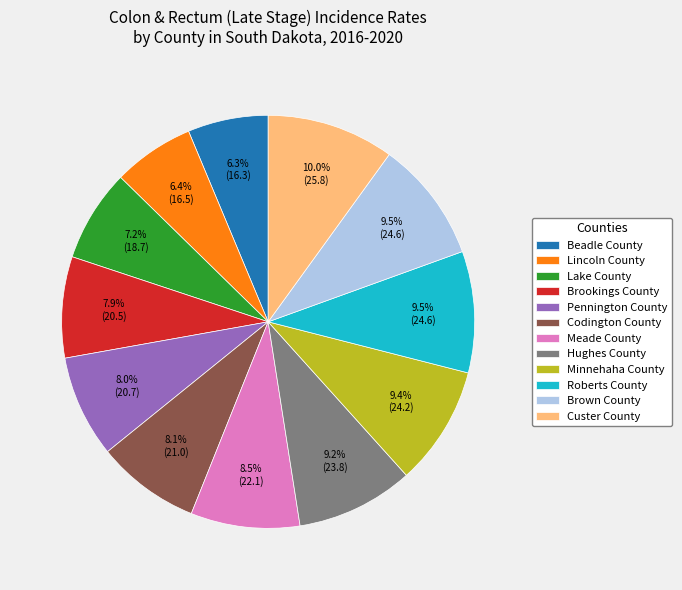

To the nearest percent, what percentage of the pie is Lincoln County?

6%